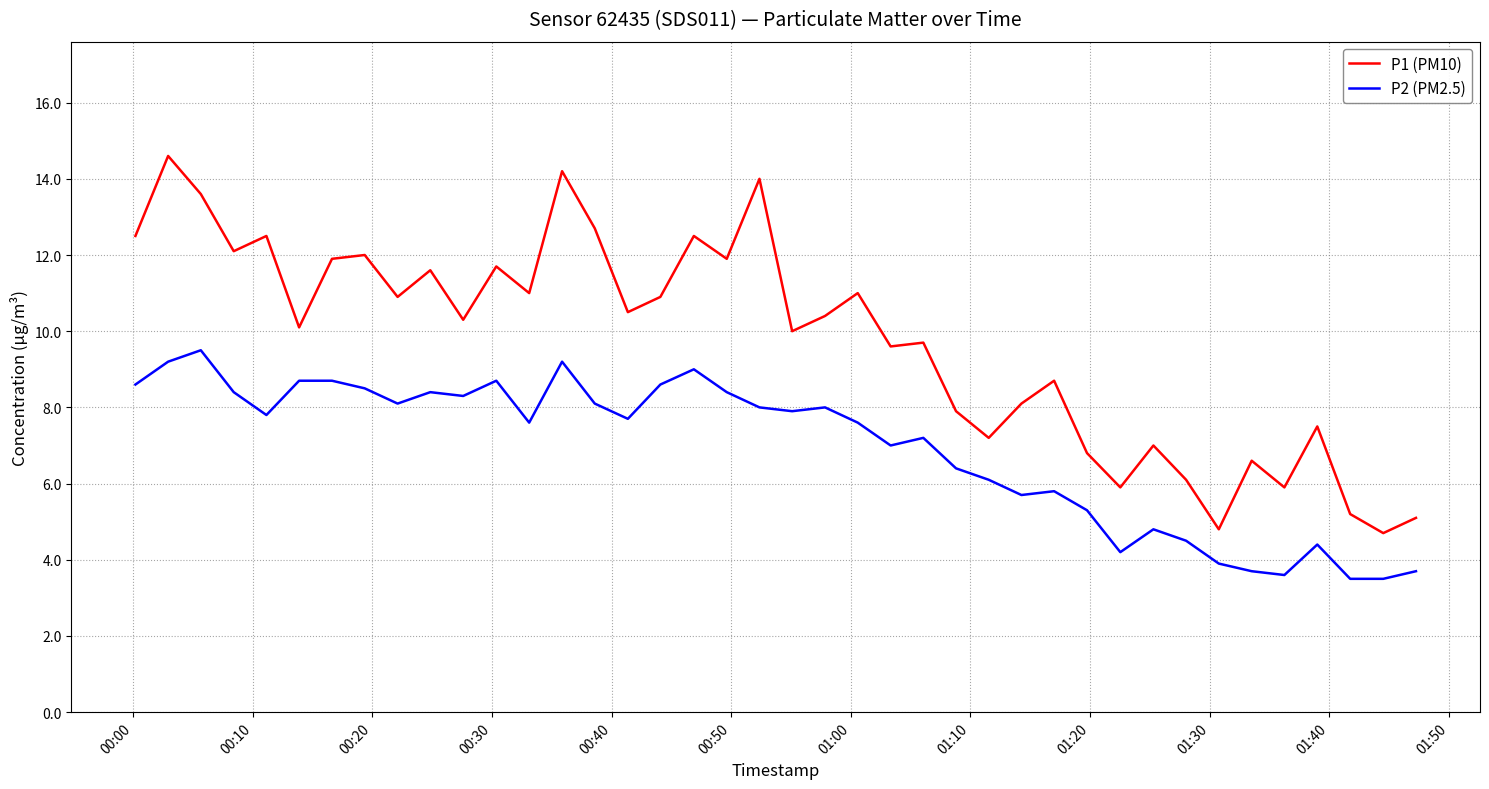

Which series has the largest range (max minus min)?

P1 (PM10)